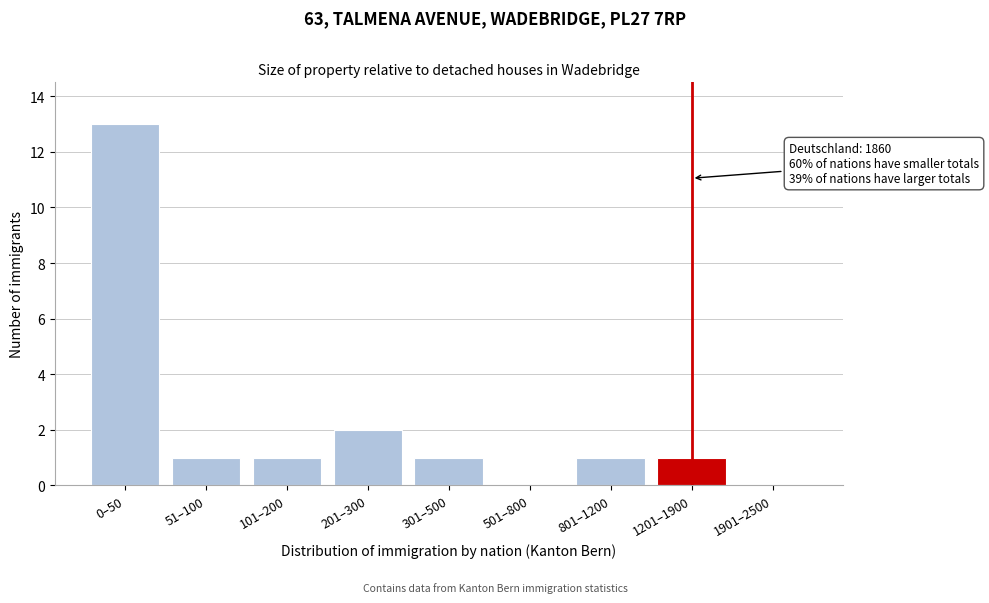

Reading left to right, what are all the values shown in this chart?

0–50=13	51–100=1	101–200=1	201–300=2	301–500=1	501–800=0	801–1200=1	1201–1900=1	1901–2500=0